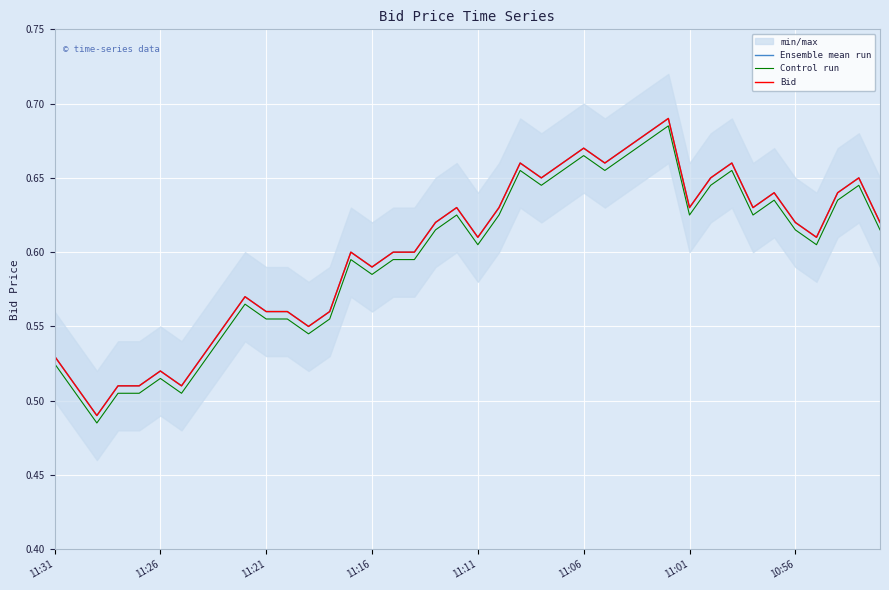

Between 39 and 24, which is larger?

24